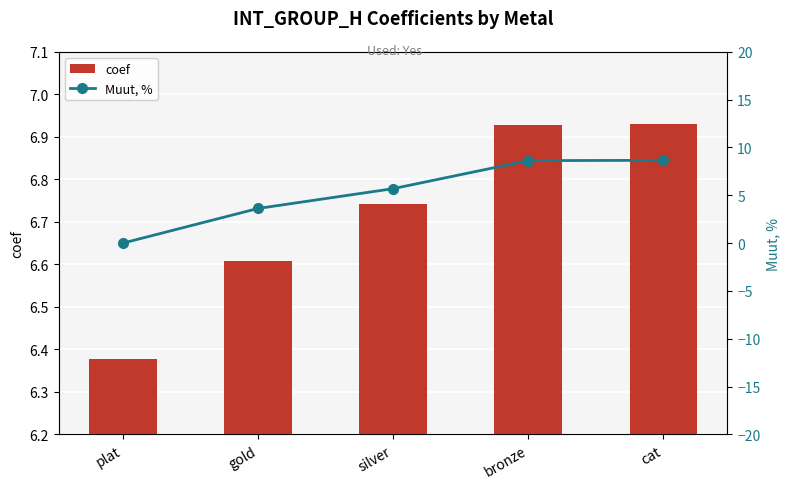

Which series has the largest total across all categories?

coef